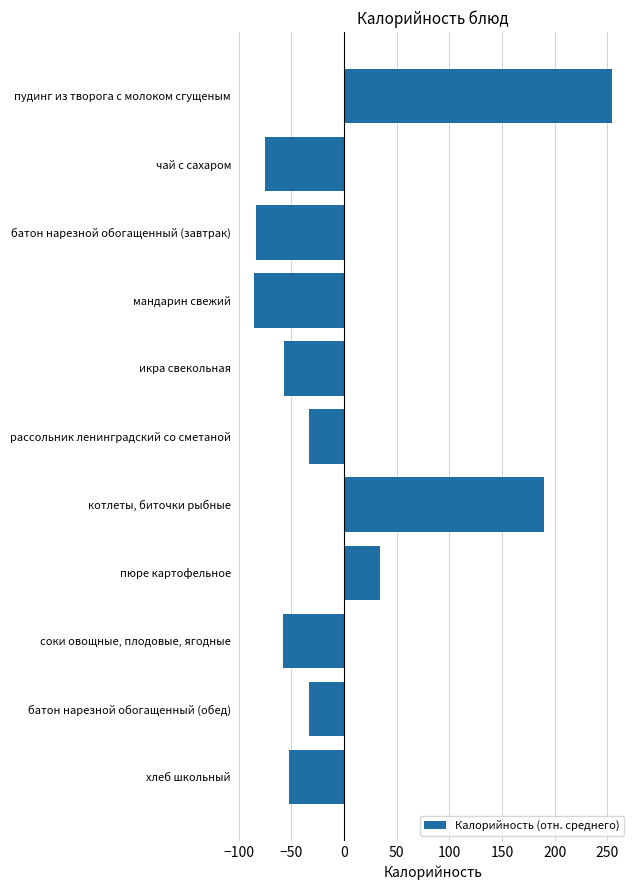

What is the value of the 1st bar from the top?

254.4